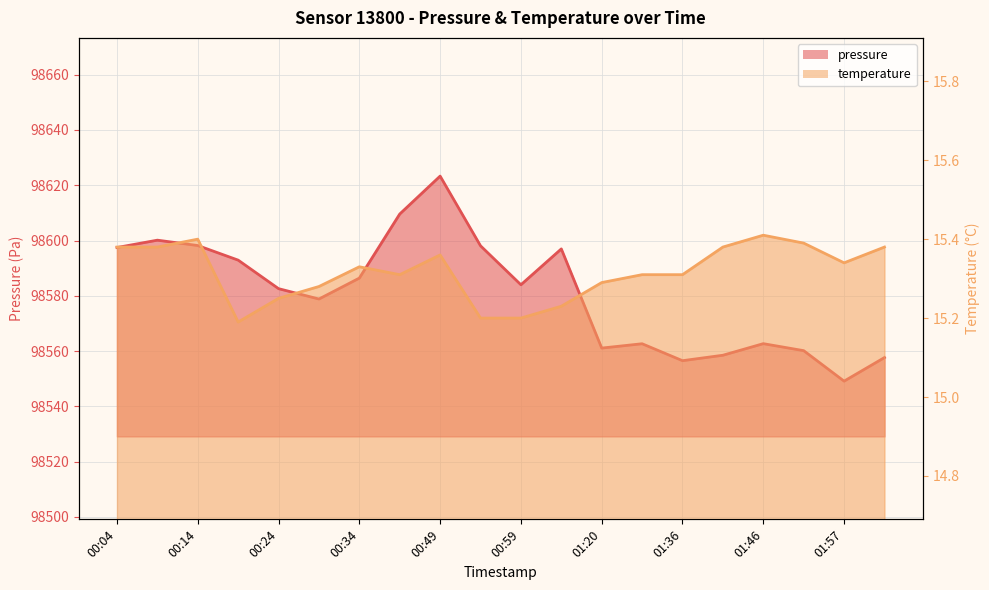

What is the value of the temperature point at the 17th from the left?

15.4